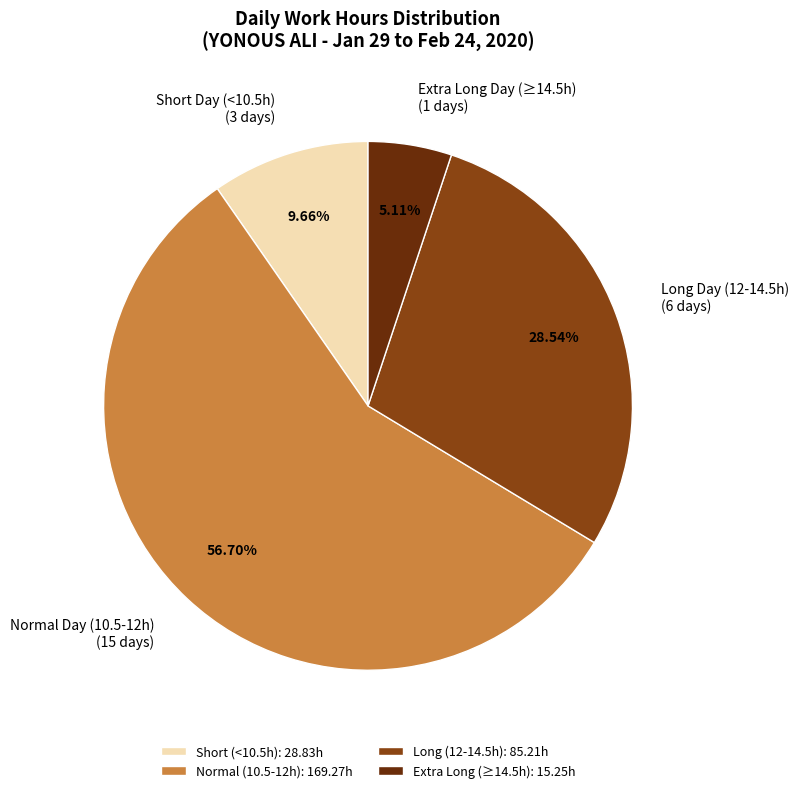

What is the ratio of the value at Long Day (12-14.5h) (6 days) to the value at Normal Day (10.5-12h) (15 days)?

0.5